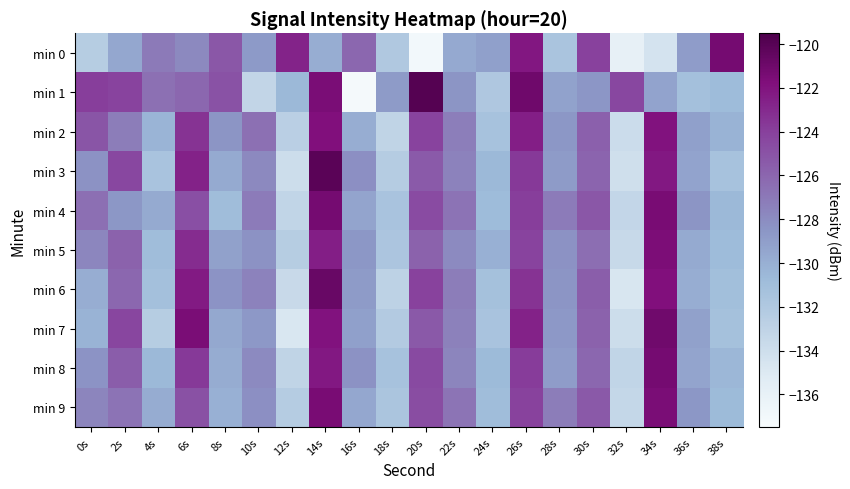

Reading left to right, extract all data points from this chart.

min 0: 0s=-132.4	2s=-129.5	4s=-127.0	6s=-127.9	8s=-125.3	10s=-128.7	12s=-122.7	14s=-129.9	16s=-126.1	18s=-132.0	20s=-137.0	22s=-129.6	24s=-129.1	26s=-122.2	28s=-131.6	30s=-124.0	32s=-135.9	34s=-134.5	36s=-128.9	38s=-121.3
min 1: 0s=-123.9	2s=-124.2	4s=-126.6	6s=-126.1	8s=-124.9	10s=-133.3	12s=-130.6	14s=-121.5	16s=-137.2	18s=-128.8	20s=-119.9	22s=-128.5	24s=-131.9	26s=-121.0	28s=-129.2	30s=-128.5	32s=-124.4	34s=-129.3	36s=-131.2	38s=-130.8
min 2: 0s=-125.1	2s=-127.2	4s=-130.3	6s=-123.4	8s=-128.5	10s=-126.6	12s=-132.7	14s=-121.8	16s=-129.9	18s=-133.1	20s=-124.2	22s=-127.3	24s=-131.4	26s=-122.5	28s=-128.6	30s=-125.7	32s=-133.8	34s=-121.9	36s=-129.1	38s=-130.2
min 3: 0s=-128.3	2s=-124.4	4s=-131.5	6s=-122.6	8s=-129.7	10s=-127.8	12s=-133.9	14s=-120.1	16s=-128.2	18s=-132.3	20s=-125.4	22s=-127.5	24s=-130.6	26s=-123.7	28s=-128.8	30s=-125.9	32s=-134.1	34s=-122.2	36s=-129.3	38s=-131.4
min 4: 0s=-126.5	2s=-128.6	4s=-129.7	6s=-124.8	8s=-130.9	10s=-127.1	12s=-133.2	14s=-121.3	16s=-129.4	18s=-131.5	20s=-124.6	22s=-126.7	24s=-130.8	26s=-123.9	28s=-127.1	30s=-125.2	32s=-133.3	34s=-121.4	36s=-128.5	38s=-130.6
min 5: 0s=-127.7	2s=-125.8	4s=-130.9	6s=-123.1	8s=-129.2	10s=-128.3	12s=-132.4	14s=-122.5	16s=-128.6	18s=-131.7	20s=-125.8	22s=-127.9	24s=-130.1	26s=-124.2	28s=-128.3	30s=-126.4	32s=-133.5	34s=-121.6	36s=-129.7	38s=-130.8
min 6: 0s=-129.9	2s=-126.1	4s=-131.2	6s=-122.3	8s=-128.4	10s=-127.5	12s=-133.6	14s=-120.7	16s=-128.8	18s=-132.9	20s=-124.1	22s=-127.2	24s=-131.3	26s=-123.4	28s=-128.5	30s=-125.6	32s=-134.7	34s=-121.8	36s=-129.9	38s=-131.1
min 7: 0s=-130.2	2s=-124.3	4s=-132.4	6s=-121.5	8s=-129.6	10s=-128.7	12s=-134.8	14s=-121.9	16s=-129.1	18s=-132.2	20s=-125.3	22s=-127.4	24s=-131.5	26s=-122.6	28s=-128.7	30s=-125.8	32s=-133.9	34s=-121.1	36s=-129.2	38s=-131.3
min 8: 0s=-128.4	2s=-125.5	4s=-130.6	6s=-123.7	8s=-129.8	10s=-127.9	12s=-133.1	14s=-122.2	16s=-128.3	18s=-131.4	20s=-124.5	22s=-127.6	24s=-130.7	26s=-123.8	28s=-128.9	30s=-126.1	32s=-133.2	34s=-121.3	36s=-129.4	38s=-130.5
min 9: 0s=-127.6	2s=-126.7	4s=-129.8	6s=-124.9	8s=-130.1	10s=-128.2	12s=-132.3	14s=-121.4	16s=-129.5	18s=-131.6	20s=-124.7	22s=-126.8	24s=-130.9	26s=-124.1	28s=-127.2	30s=-125.3	32s=-133.4	34s=-121.5	36s=-128.6	38s=-130.7